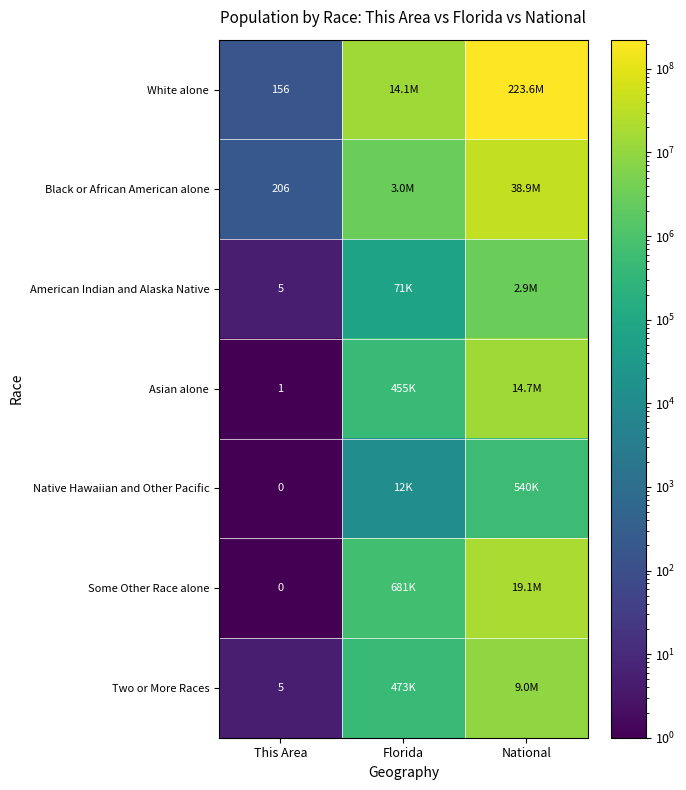

What is the spread (max minus min) of values at This Area?

206